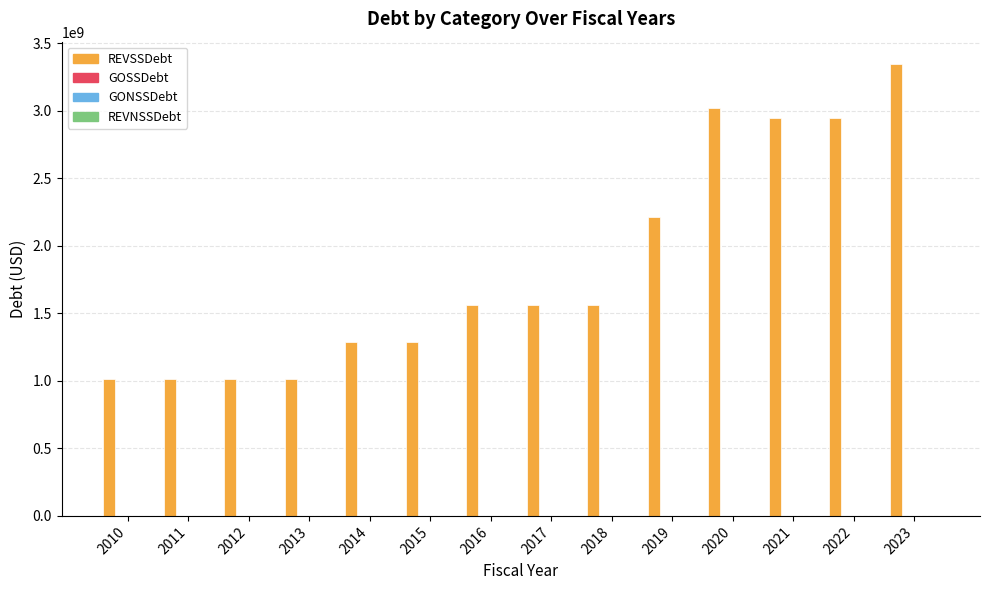

What is the minimum value shown in the chart?

1015000000